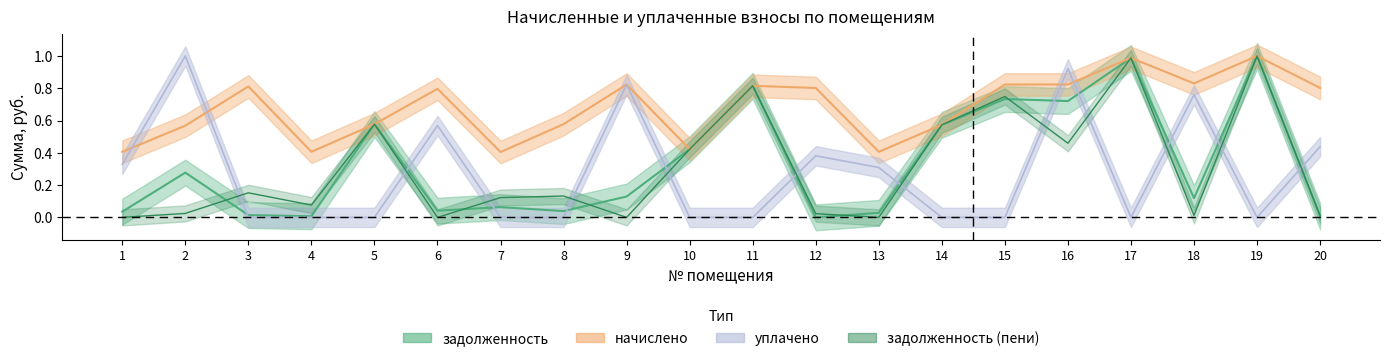

Reading left to right, extract all data points from this chart.

задолженность: 0.0	0.3	0.0	0.0	0.6	0.0	0.1	0.0	0.1	0.4	0.8	0.0	0.0	0.6	0.7	0.7	1.0	0.1	1.0	0.0
начислено: 0.4	0.6	0.8	0.4	0.6	0.8	0.4	0.6	0.8	0.4	0.8	0.8	0.4	0.6	0.8	0.8	1.0	0.8	1.0	0.8
уплачено: 0.3	1.0	0.0	0.0	0.0	0.6	0.0	0.0	0.8	0.0	0.0	0.4	0.3	0.0	0.0	0.9	0.0	0.8	0.0	0.4
задолженность (пени): 0.0	0.0	0.2	0.1	0.6	0.0	0.1	0.1	0.0	0.4	0.8	0.0	0.0	0.6	0.7	0.5	1.0	0.0	1.0	0.0